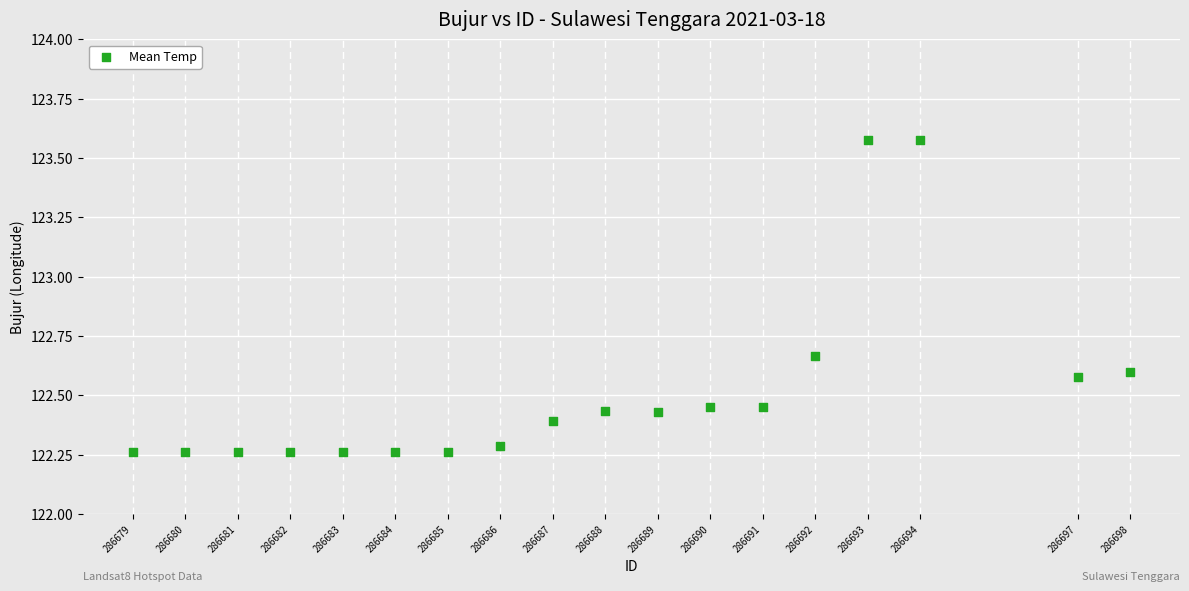

What is the range of X values (max minus min)?

19.0